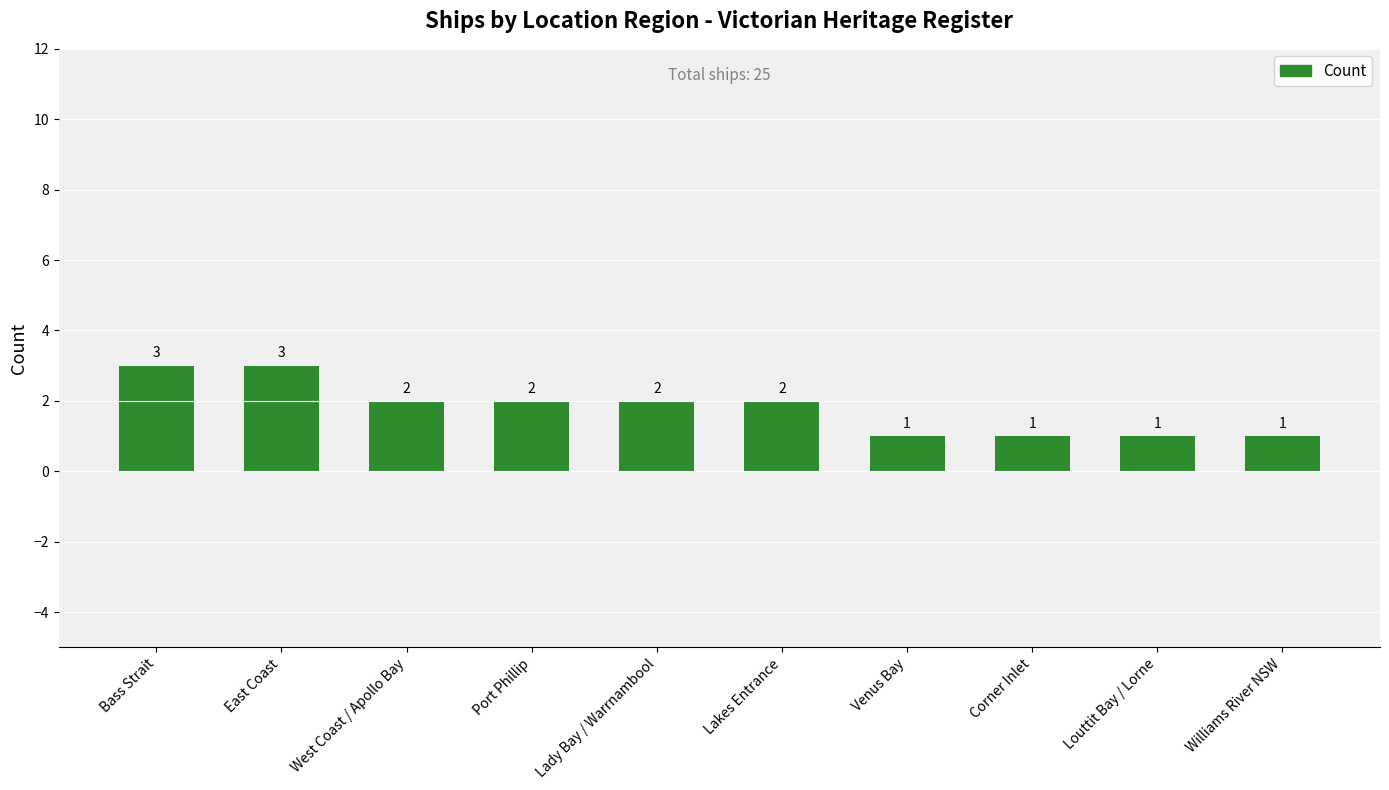

Does the chart contain any negative values?

No